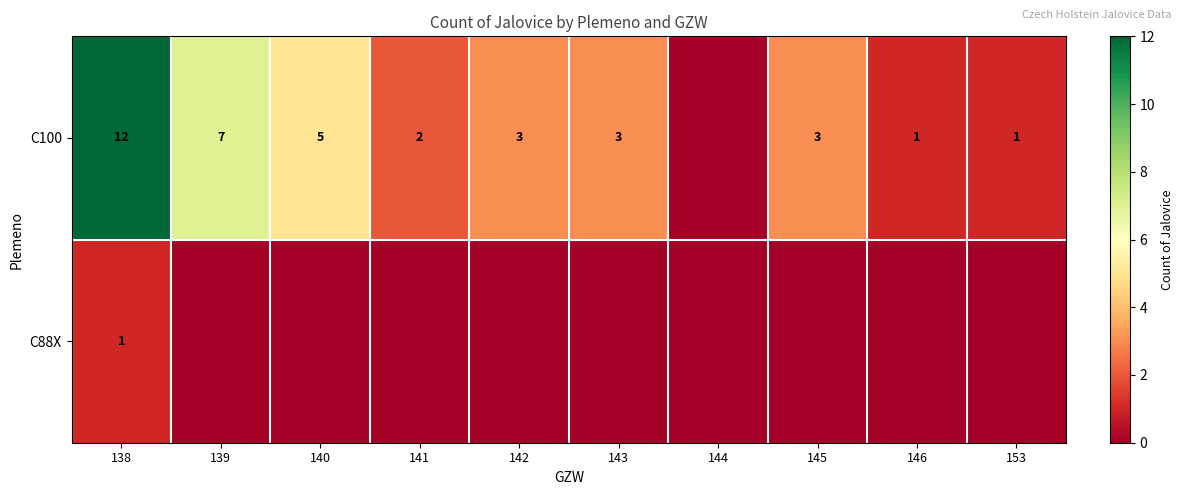

What is the total value across all series at 146?

1